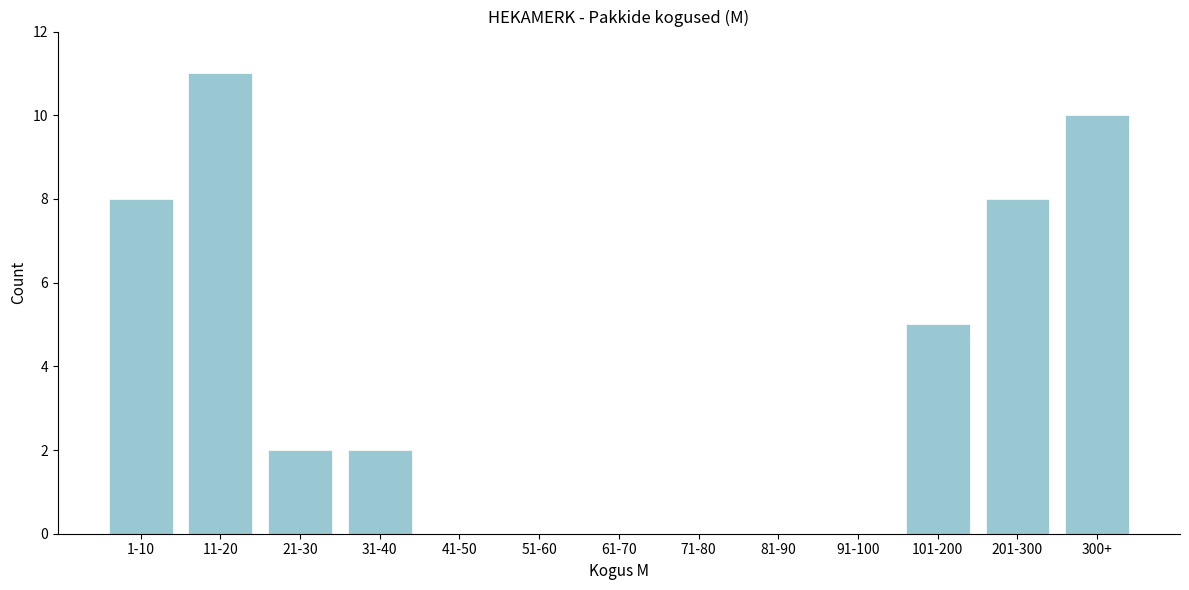

Reading left to right, extract all data points from this chart.

1-10=8	11-20=11	21-30=2	31-40=2	41-50=0	51-60=0	61-70=0	71-80=0	81-90=0	91-100=0	101-200=5	201-300=8	300+=10